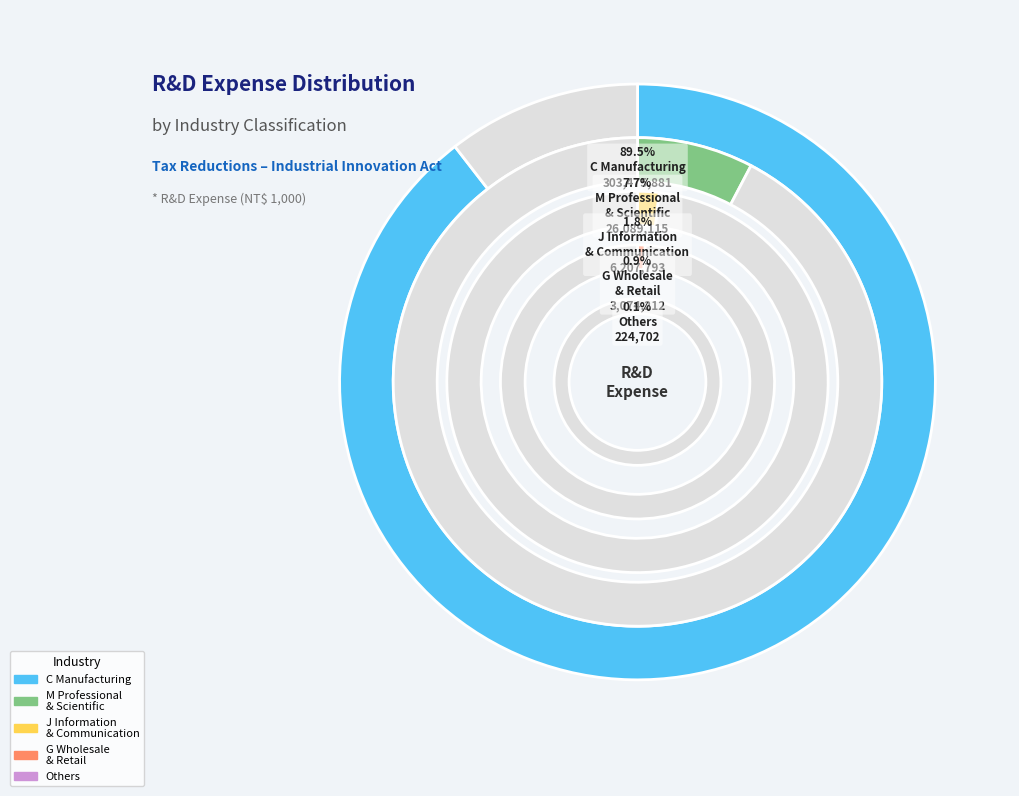

How many slices are in this pie chart?

5